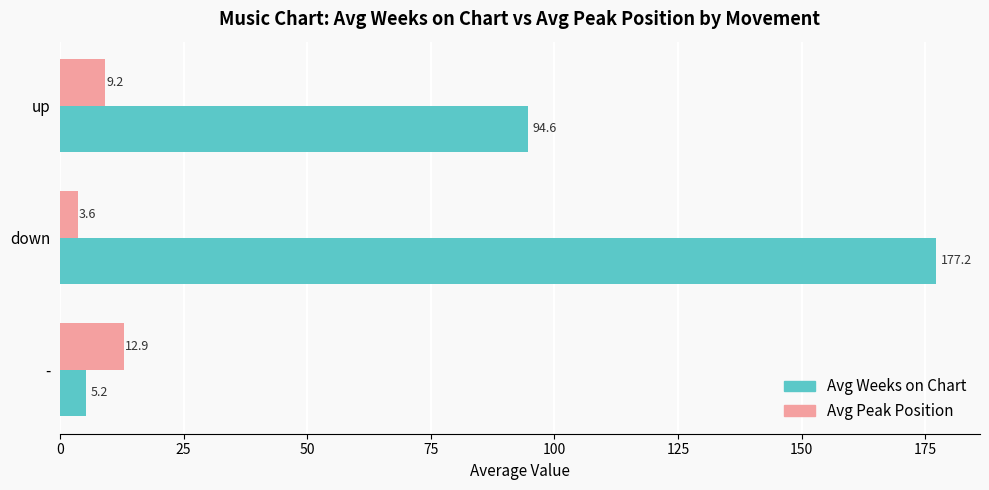

Which series has the widest spread of values?

Avg Weeks on Chart